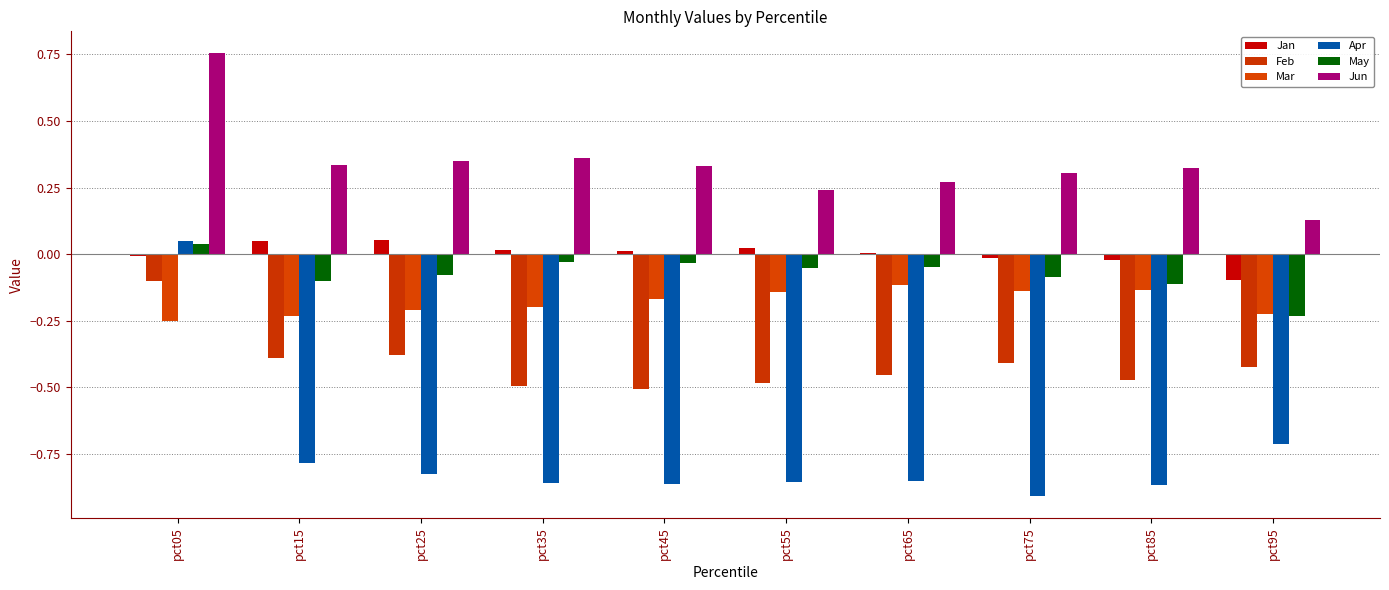

What is the value of the Feb bar at the 9th from the left?

-0.5